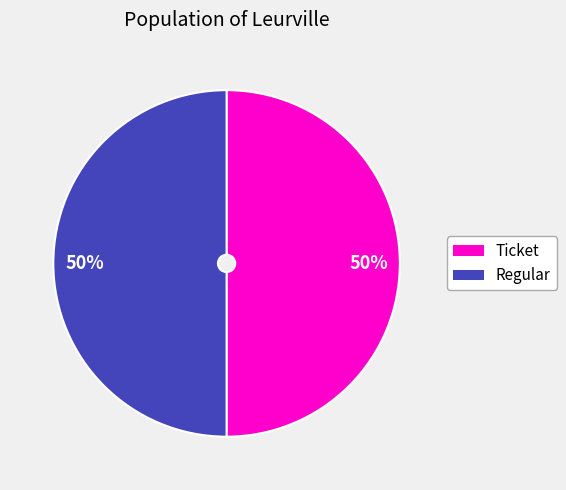

Combined, do Ticket and Regular account for over 50%?

Yes